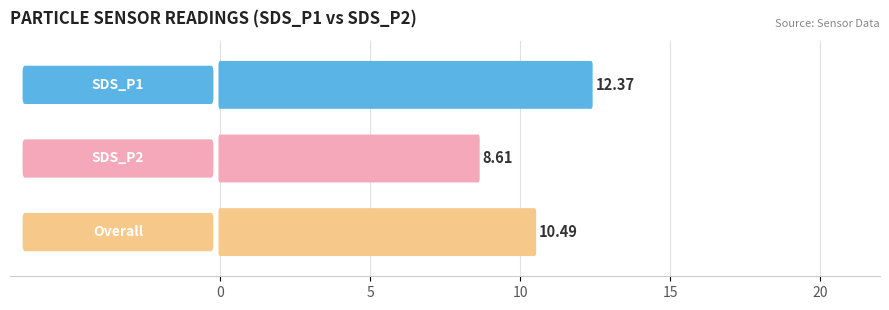

List the series in order of their overall mean, lowest first.

SDS_P2, SDS_P1